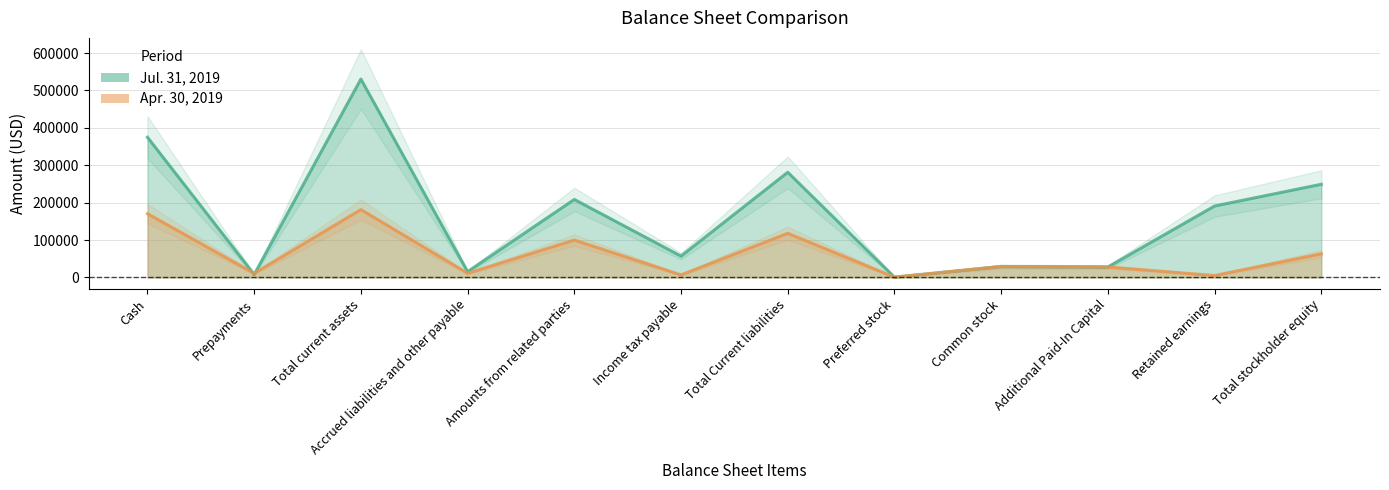

How many intersections are there between Apr. 30, 2019 and Jul. 31, 2019?

2